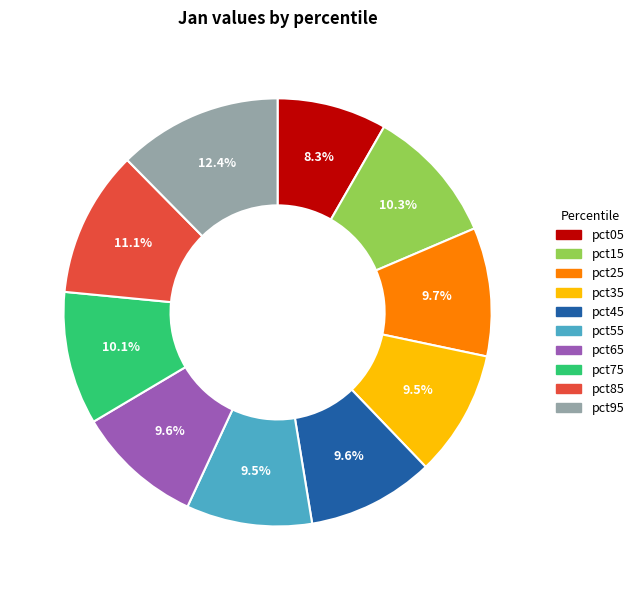

Between pct75 and pct05, which is larger?

pct75